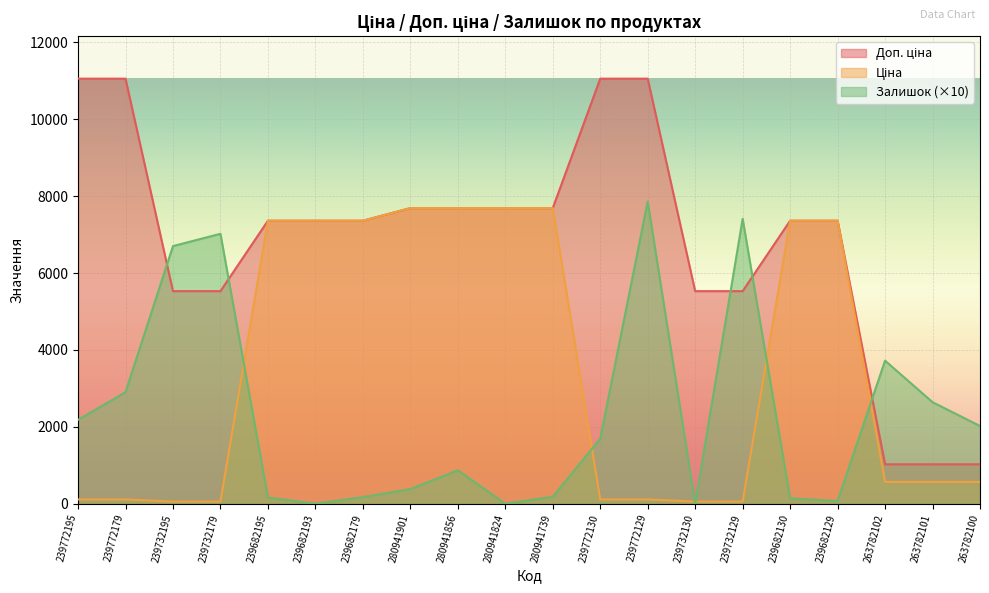

Reading left to right, transcribe all the data shown in this chart.

Ціна: 110.5	110.5	55.3	55.3	7360.2	7360.2	7360.2	7688.0	7688.0	7688.0	7688.0	110.5	110.5	55.3	55.3	7360.2	7360.2	567.7	567.7	567.7
Доп. ціна: 11055.0	11055.0	5528.0	5528.0	7360.2	7360.2	7360.2	7688.0	7688.0	7688.0	7688.0	11055.0	11055.0	5528.0	5528.0	7360.2	7360.2	1024.5	1024.5	1024.5
Залишок: 2180.0	2900.0	6700.0	7020.0	160.0	0.0	170.0	380.0	870.0	0.0	180.0	1690.0	7860.0	0.0	7410.0	140.0	70.0	3720.0	2640.0	2020.0